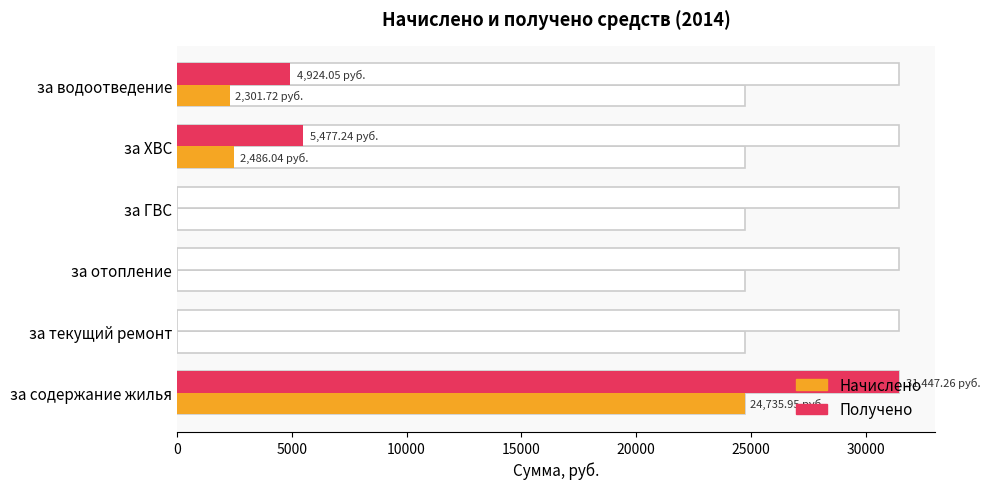

Reading right to left, extract all data points from this chart.

Начислено: 2301.7	2486.0	0.0	0.0	0.0	24735.9
Получено: 4924.1	5477.2	0.0	0.0	0.0	31447.3